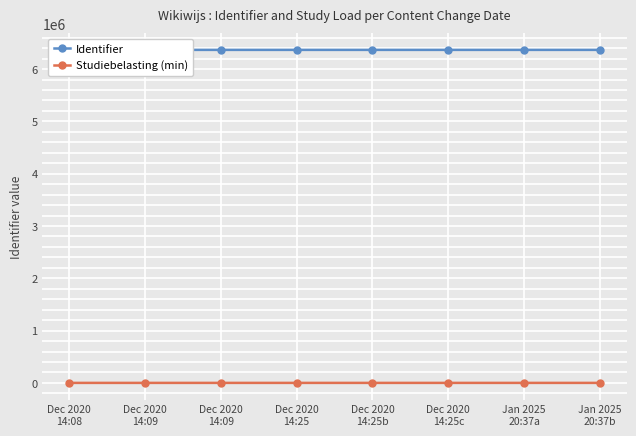

Reading right to left, what are all the values shown in this chart?

Identifier: Jan 2025
20:37b=6367267	Jan 2025
20:37a=6367265	Dec 2020
14:25c=6367264	Dec 2020
14:25b=6367257	Dec 2020
14:25=6367256	Dec 2020
14:09=6367254	Dec 2020
14:09=6367252	Dec 2020
14:08=6367251
Studiebelasting (min): Jan 2025
20:37b=0	Jan 2025
20:37a=0	Dec 2020
14:25c=0	Dec 2020
14:25b=0	Dec 2020
14:25=0	Dec 2020
14:09=20	Dec 2020
14:09=10	Dec 2020
14:08=0